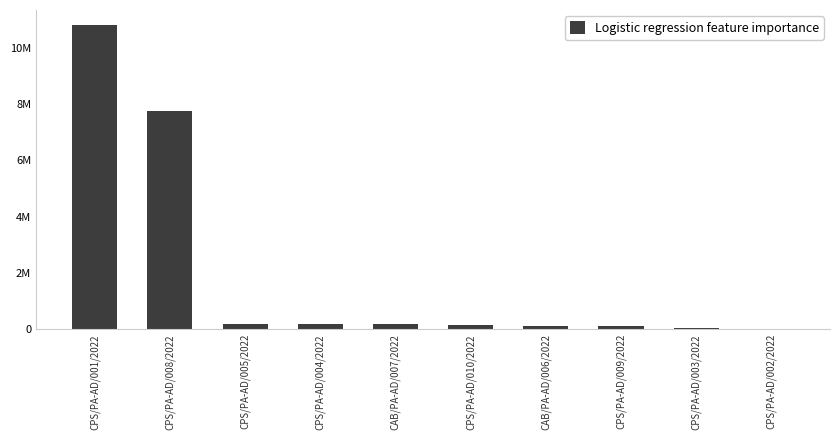

What is the difference between the maximum and second lowest values?

10758620.7